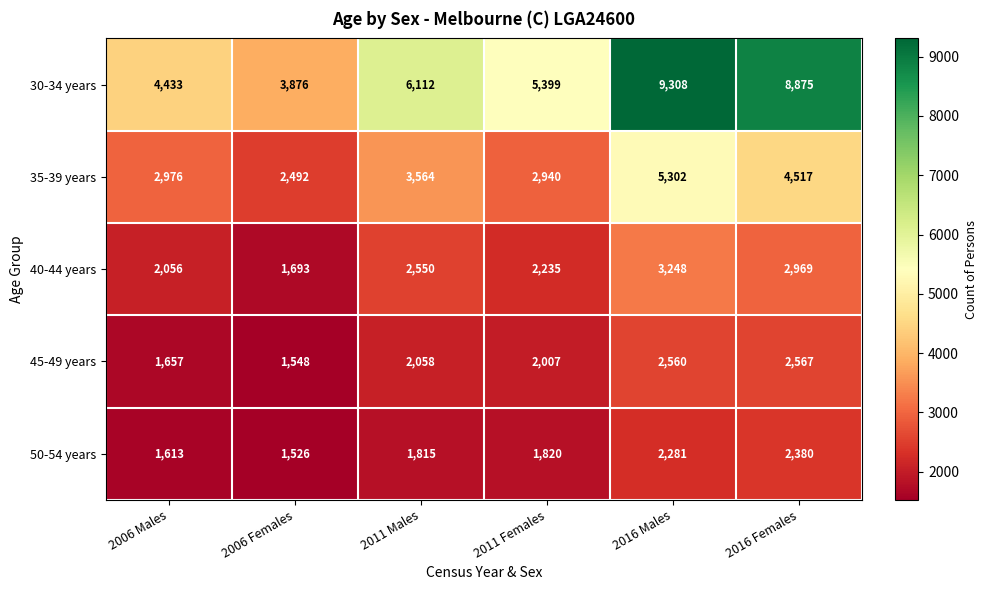

What is the total value across all series at 2011 Females?

14401